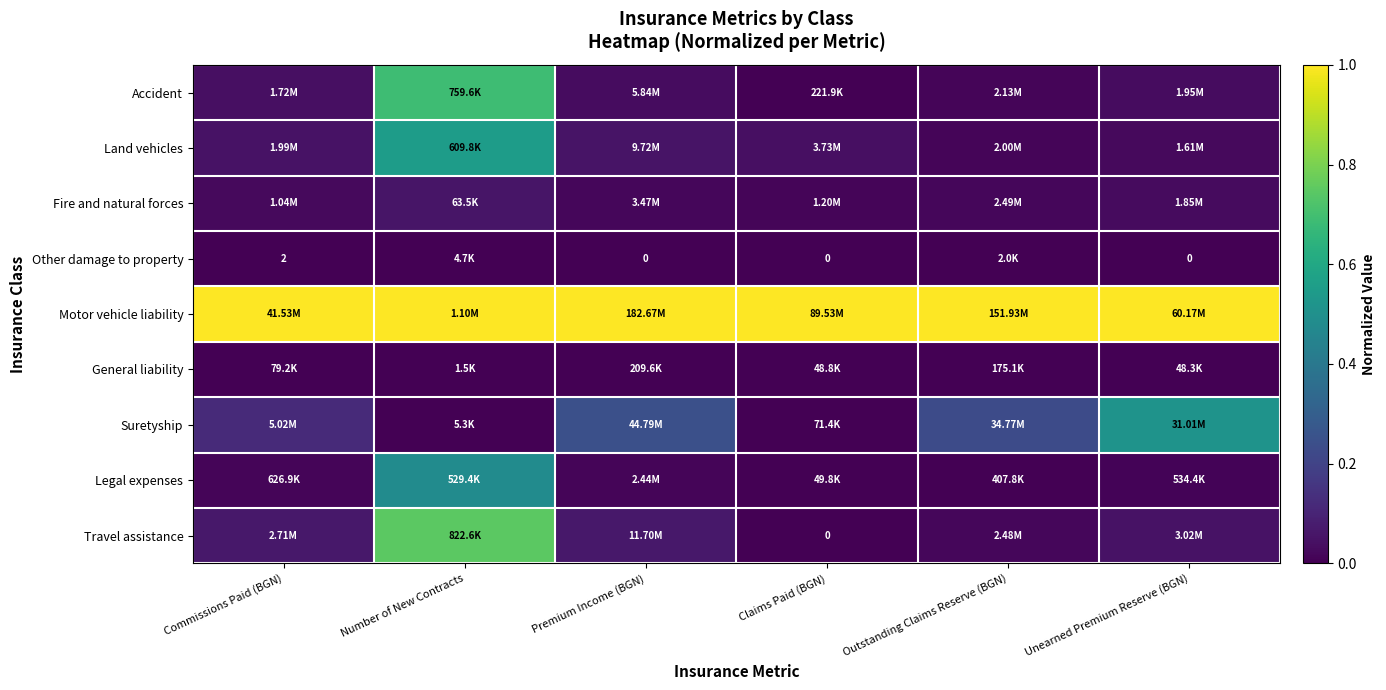

Is it true that Motor vehicle liability equals 1.8 at Outstanding Claims Reserve (BGN)?

False